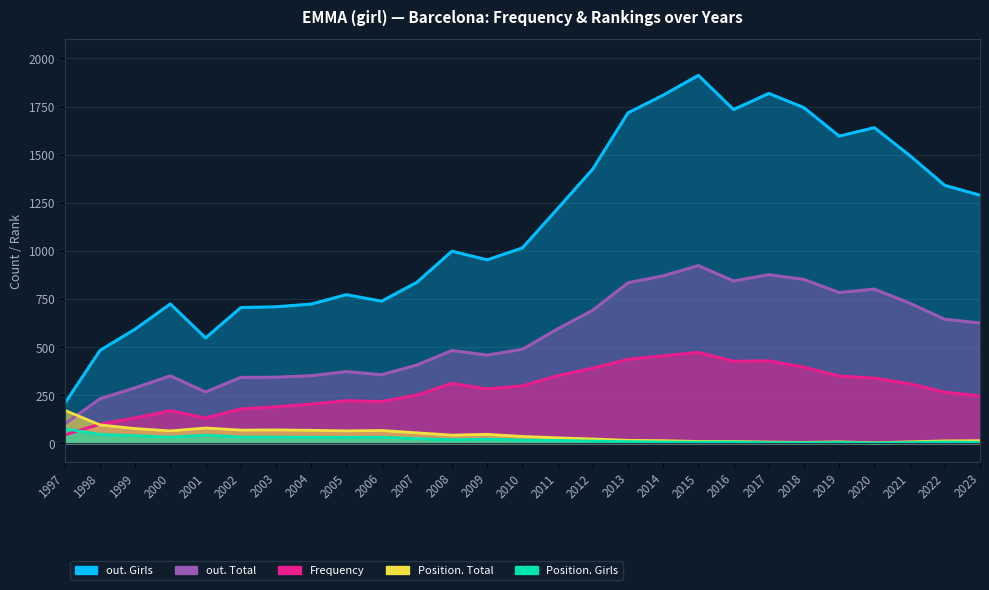

In Frequency, how many points are higher than both neighbors (excluding endpoints)?

5